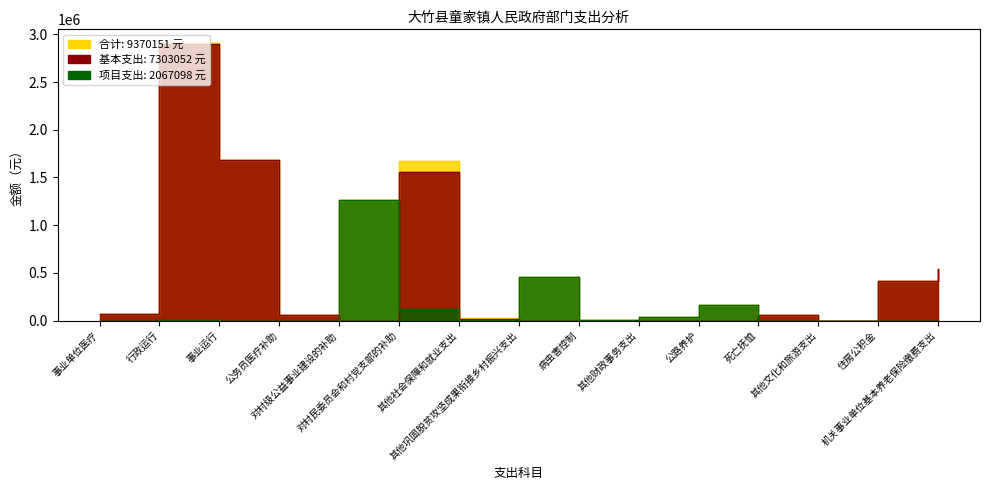

What is the difference between the second highest and second lowest values in the 基本支出 series?

1680785.0